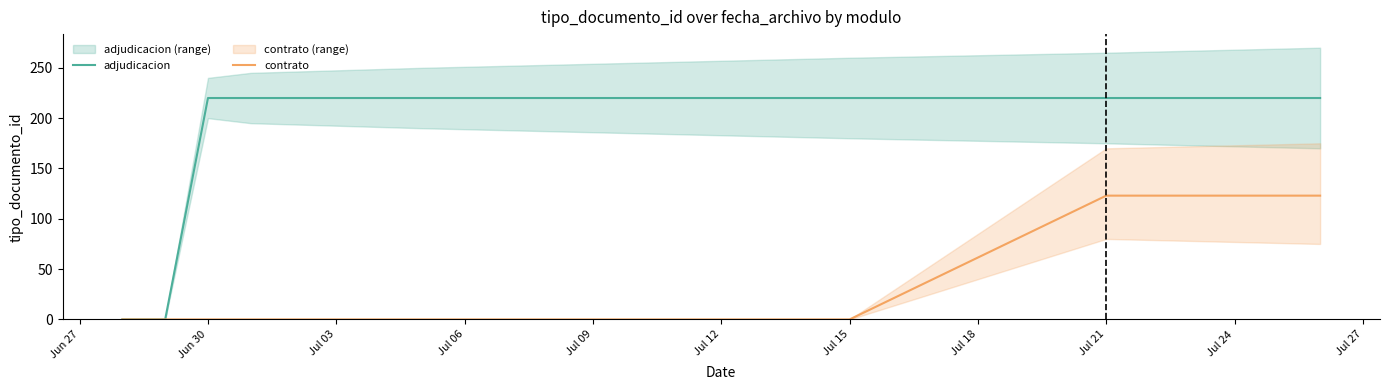

True or false: adjudicacion and contrato cross at least once.

False